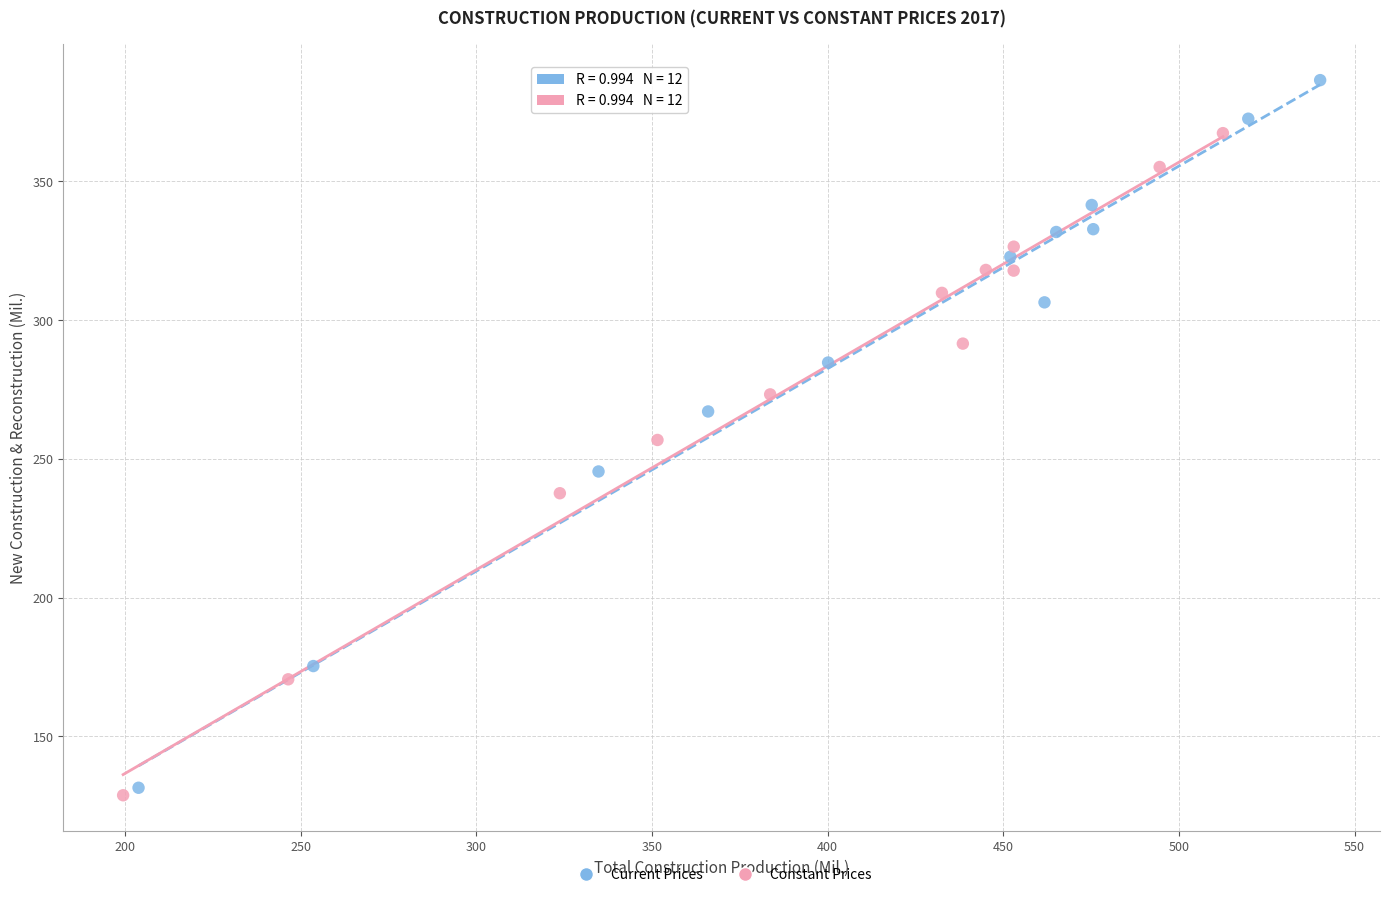

Which series reaches the maximum Y coordinate?

Current Prices